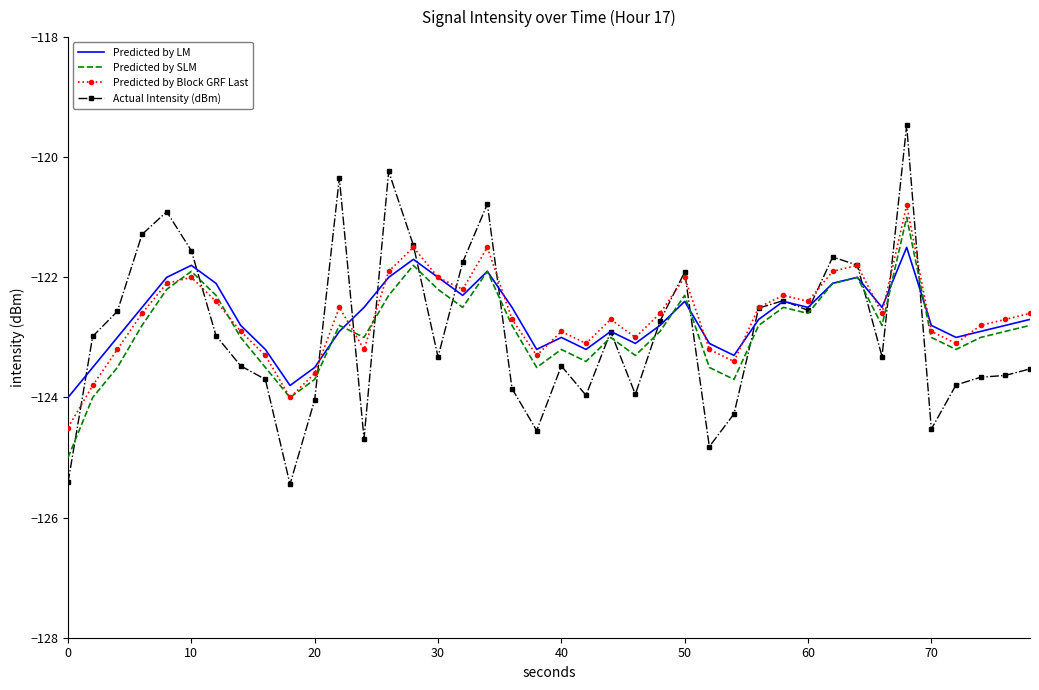

Which series has the largest range (max minus min)?

Actual Intensity (dBm)